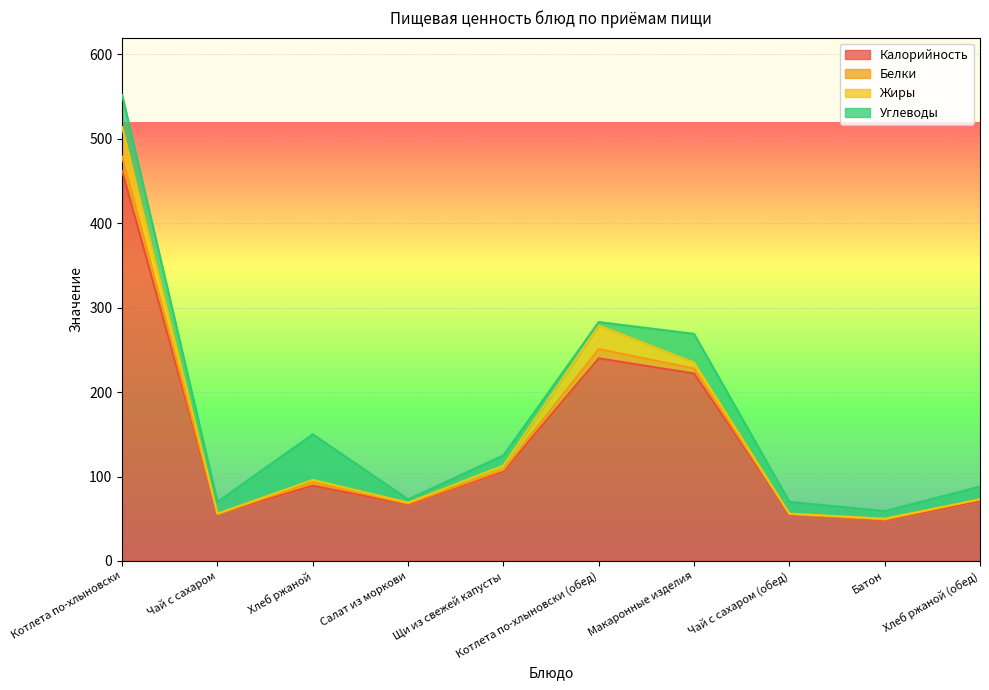

At how many categories does at least one series exceed 143?

3